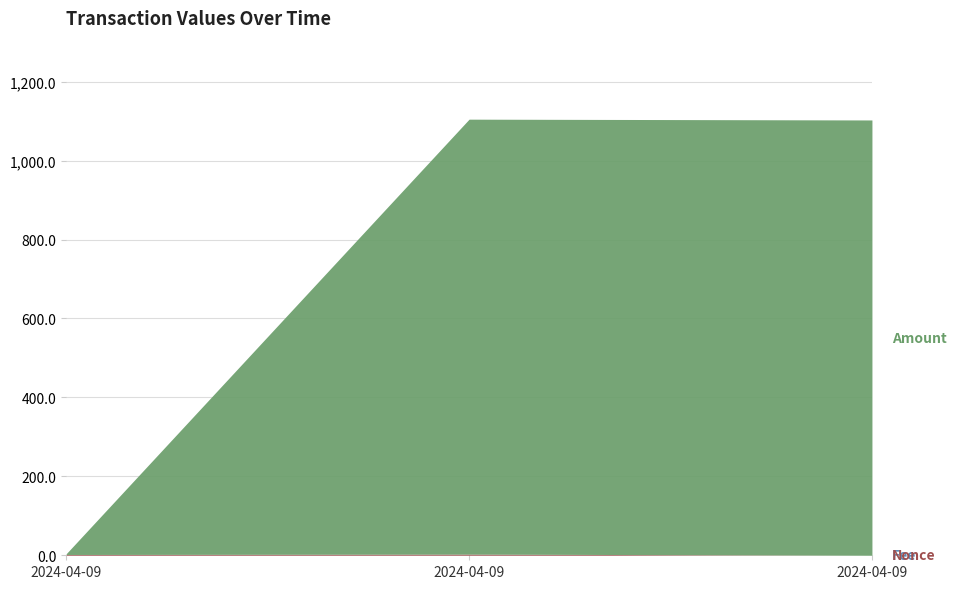

Which series has the largest total across all categories?

Amount